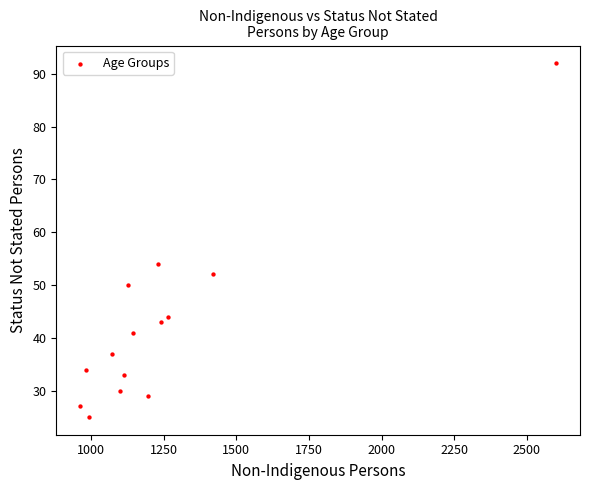

What Y value in the scatter plot is closest to 58?

54